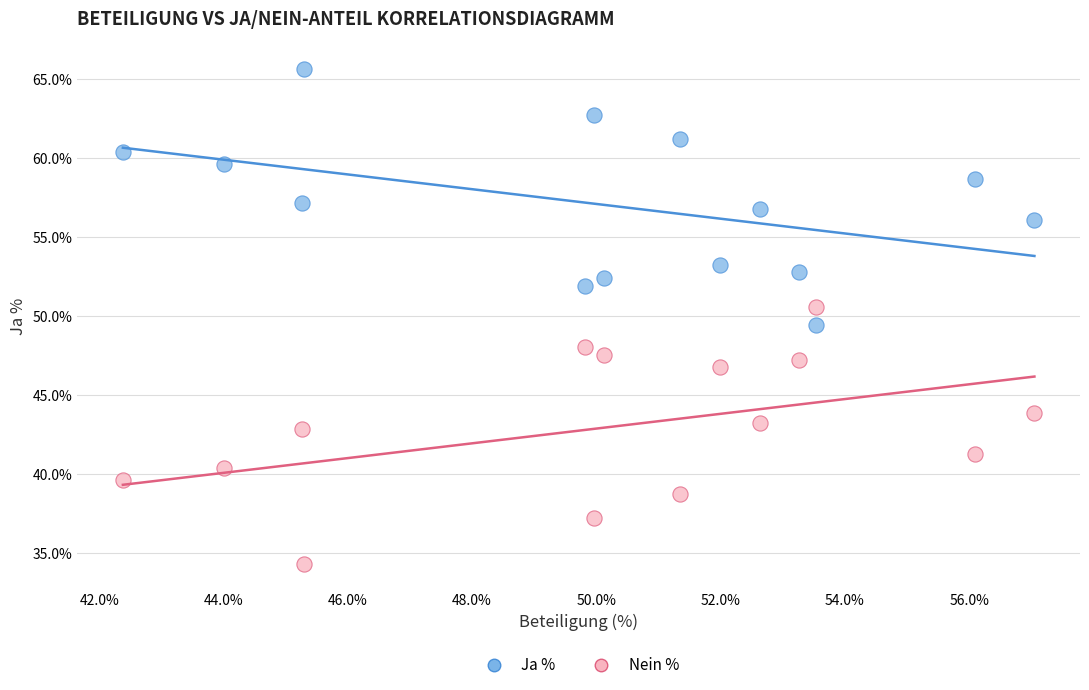

Which series reaches the maximum Y coordinate?

Ja %